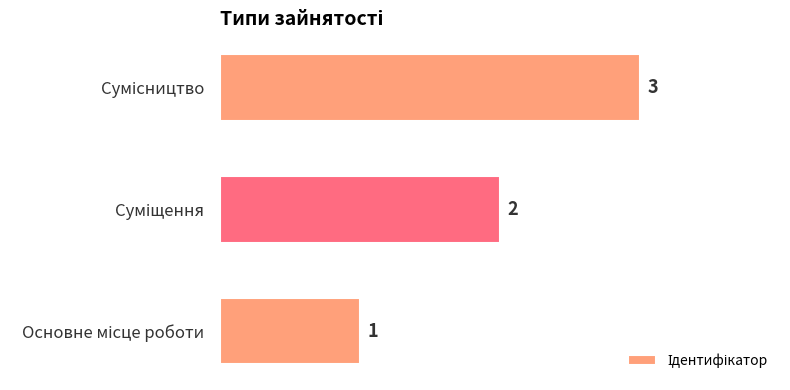

How many values are between 1 and 3?

3